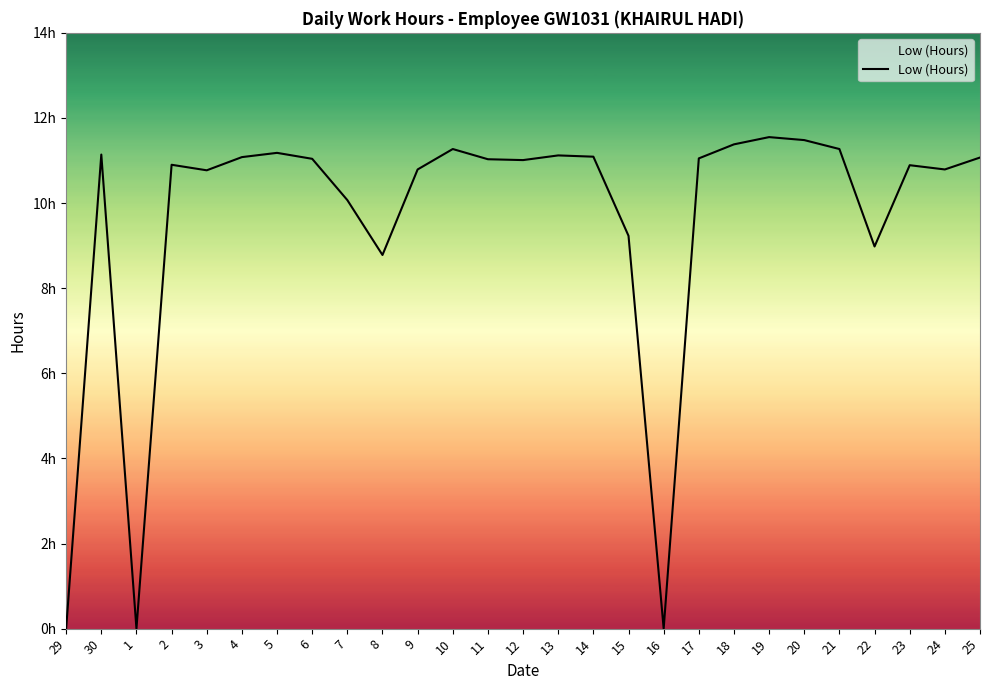

Does the chart display data point markers on the line(s)?

No